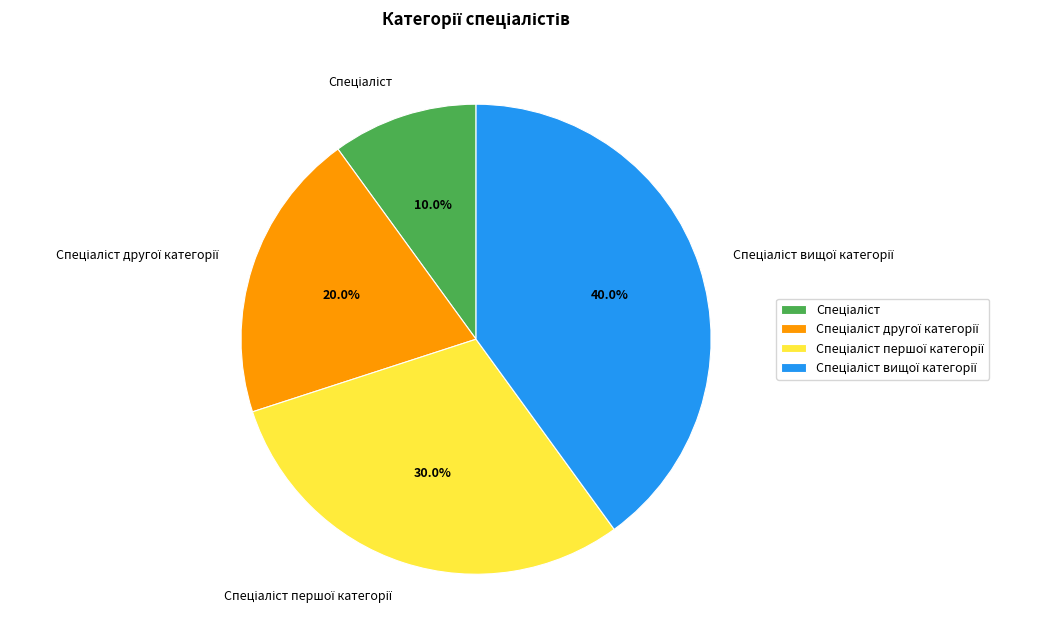

Is there a majority slice in this chart?

No